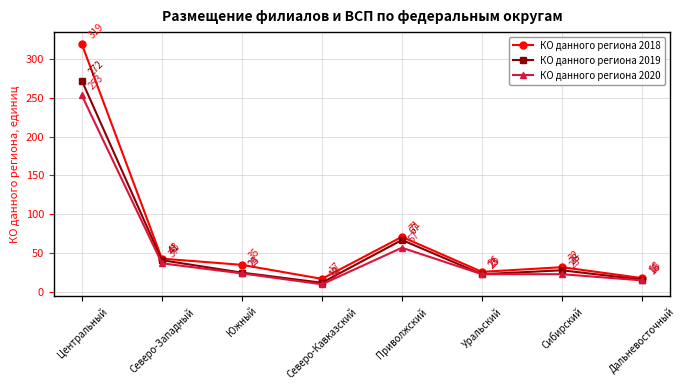

Where does the КО данного региона 2018 series first go above 35?

Центральный